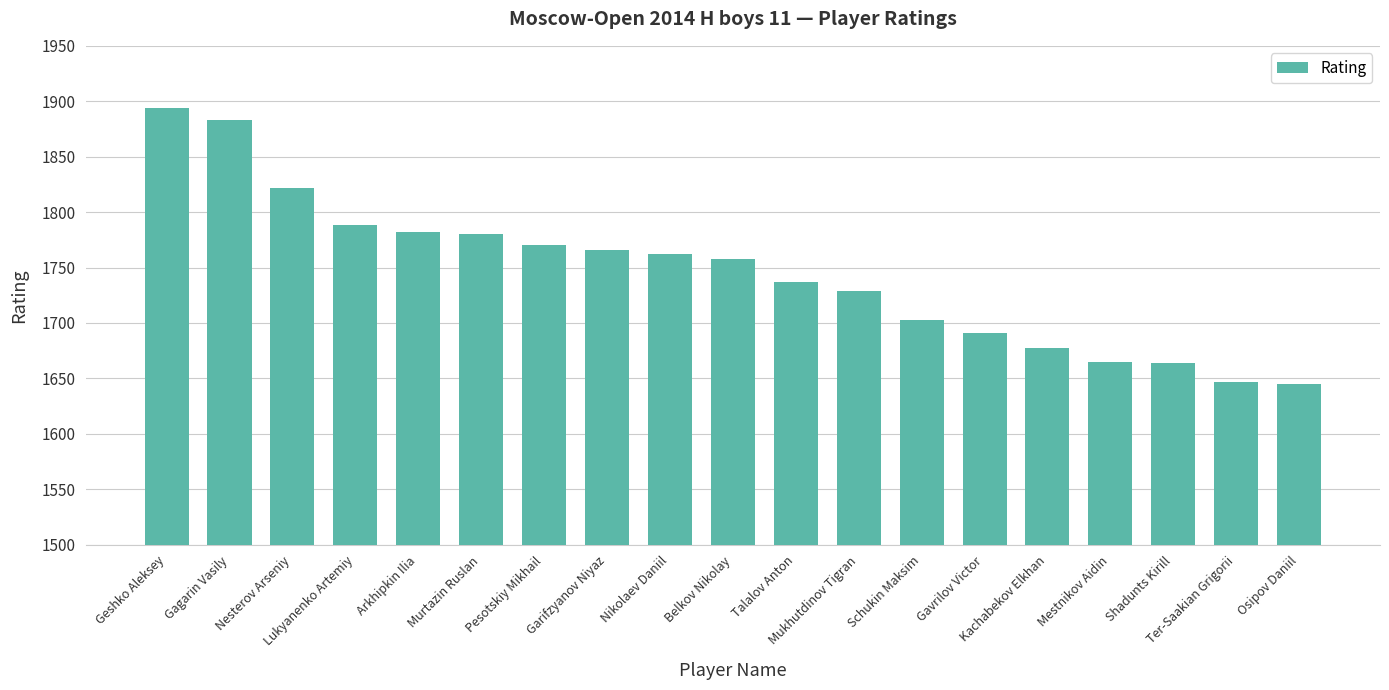

What is the change in value from Arkhipkin Ilia to Shadunts Kirill?

-118